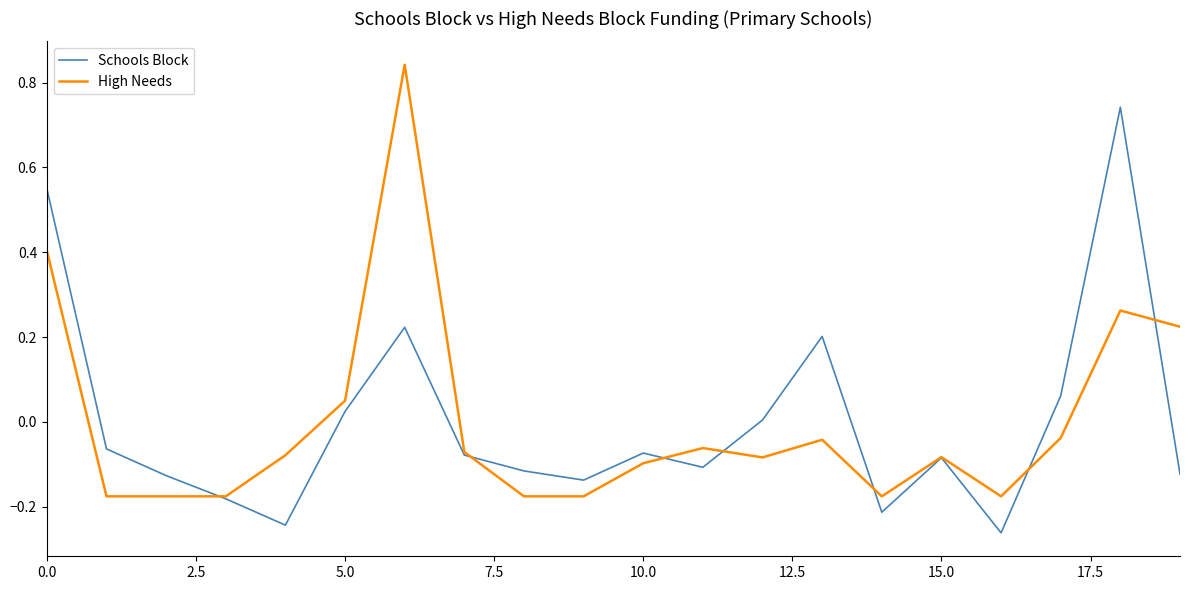

Rank the series by their maximum value, from highest to lowest.

High Needs, Schools Block